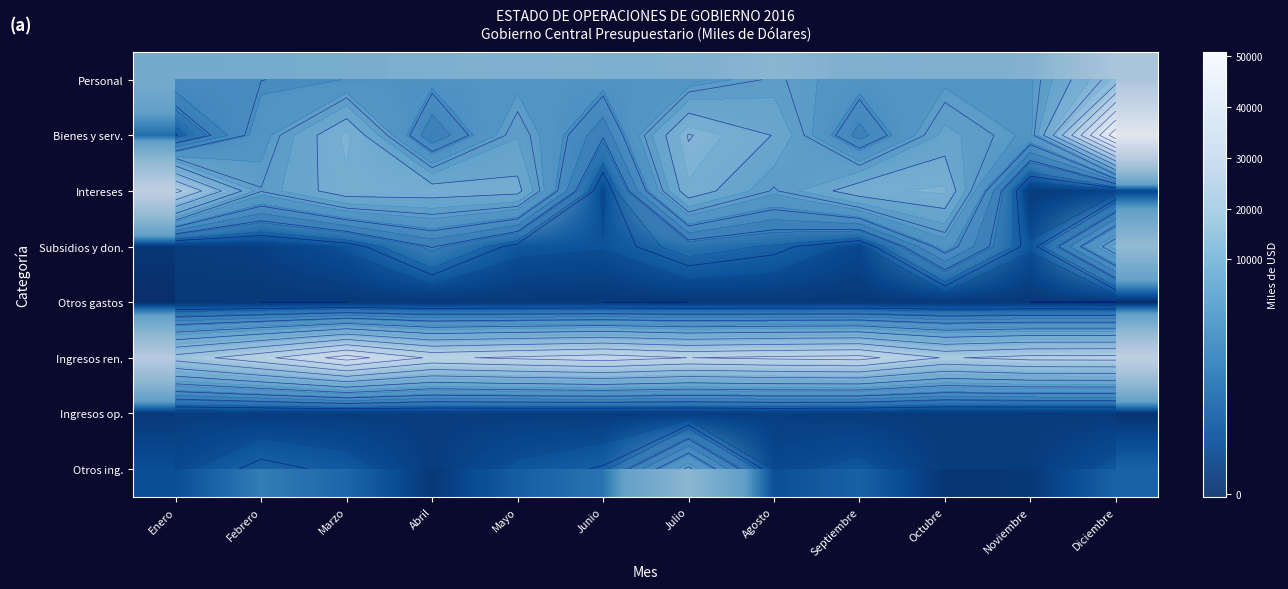

What is the lowest value of the Otros ing. series?

429